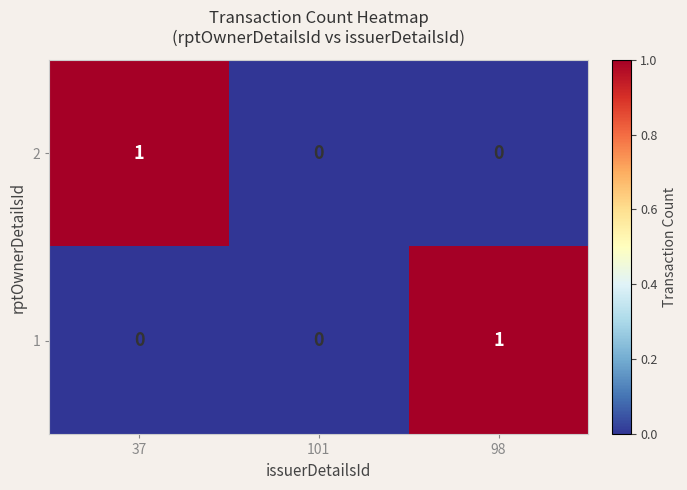

Count the 2 values in the range 0 to 1.

3